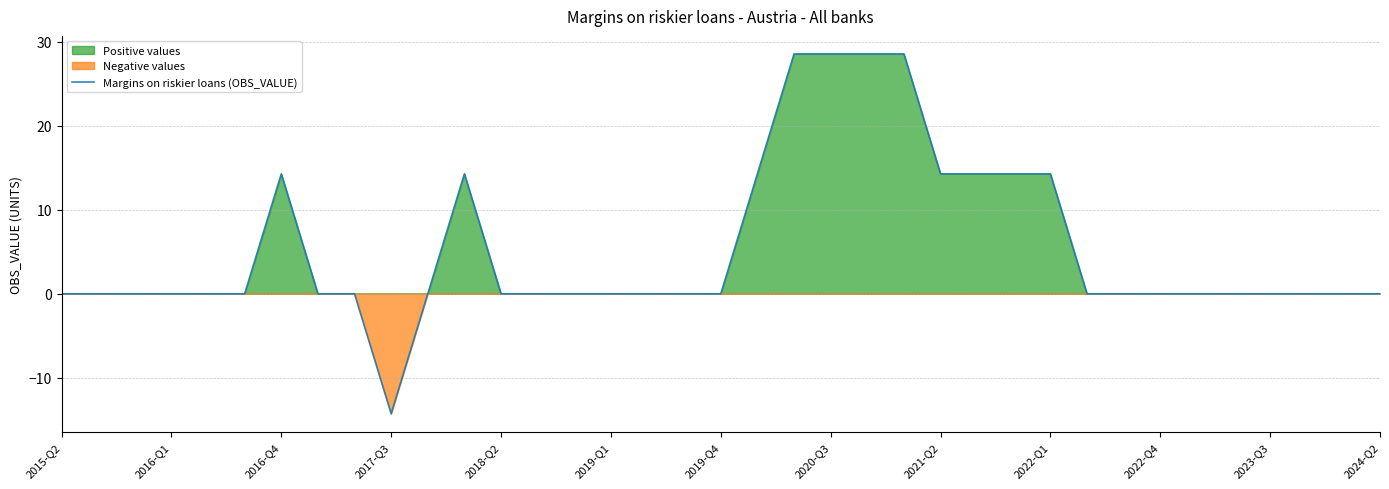

The value of Margins on riskier loans (OBS_VALUE) at 2015-Q2 is 0.0. True or false?

True